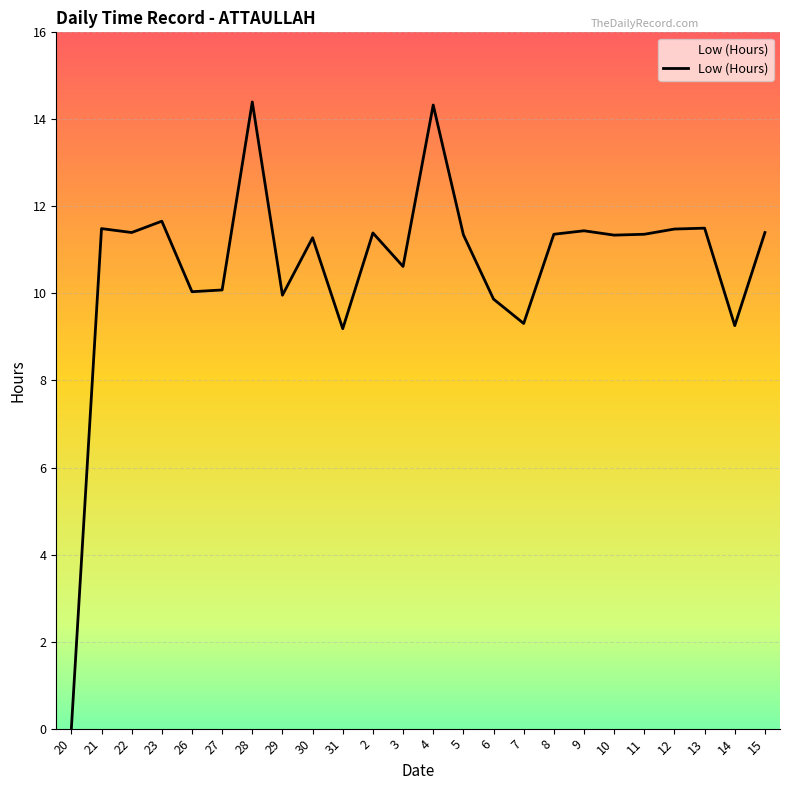

What position from the right is 26?

20